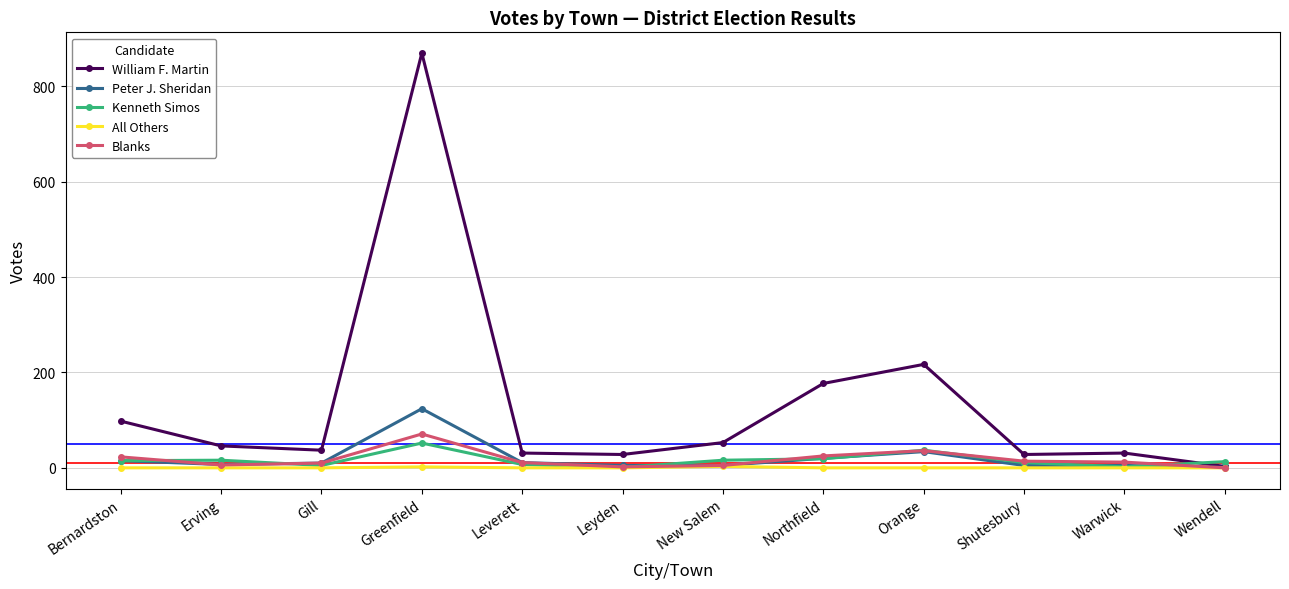

Which category has the highest value across all series?

Greenfield